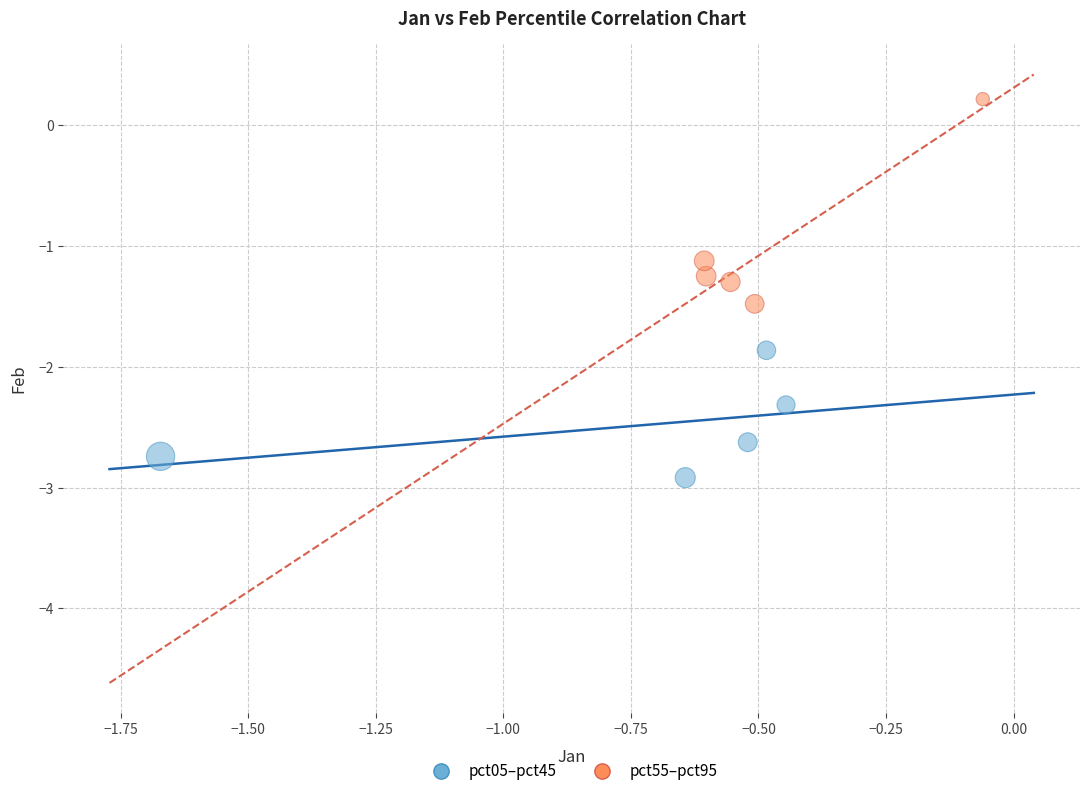

Which series has the largest Y range (max minus min)?

pct55–pct95